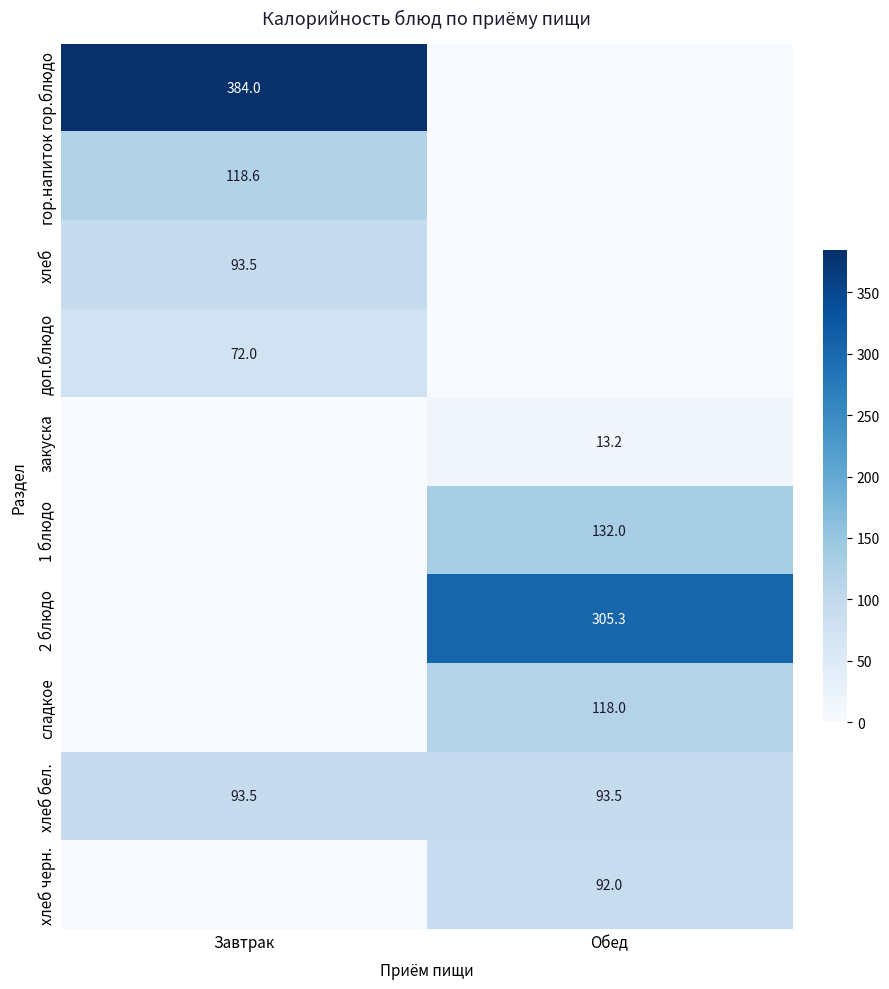

What value does the хлеб бел. series have at Завтрак?

93.5